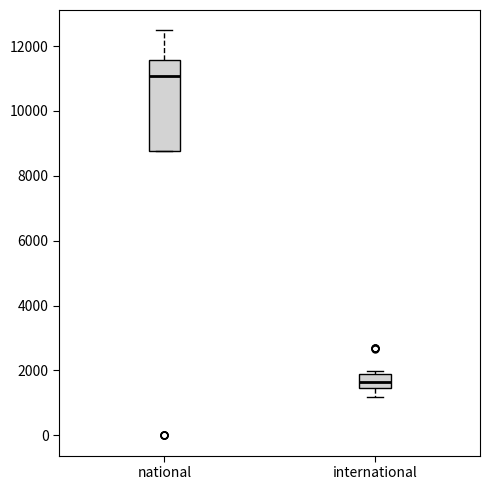

Comparing the boxes themselves (not the whiskers), which one is the tallest?

national